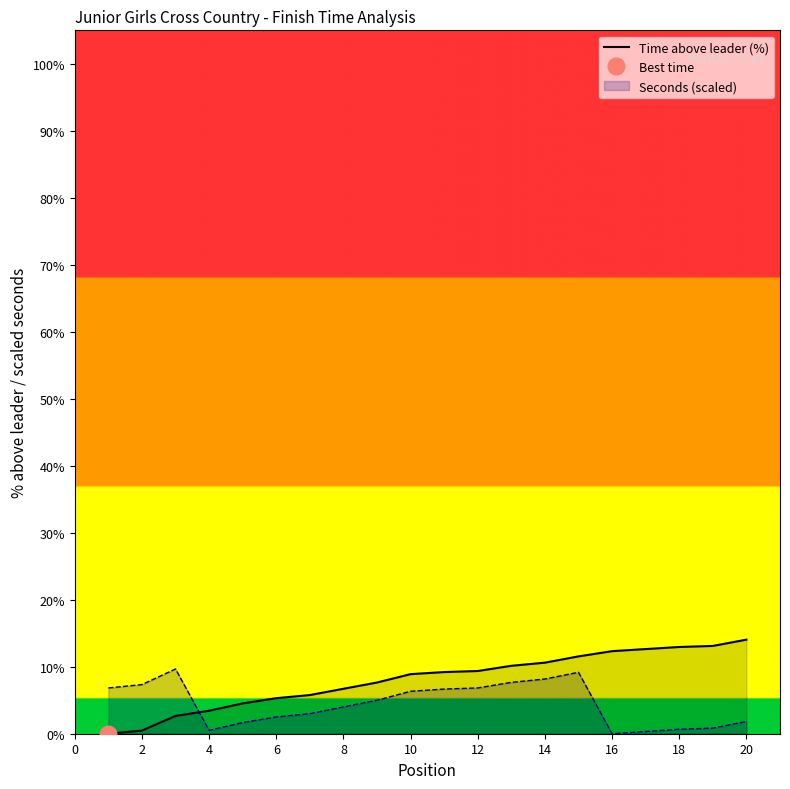

What is the change in value from 12 to 13?

+0.5